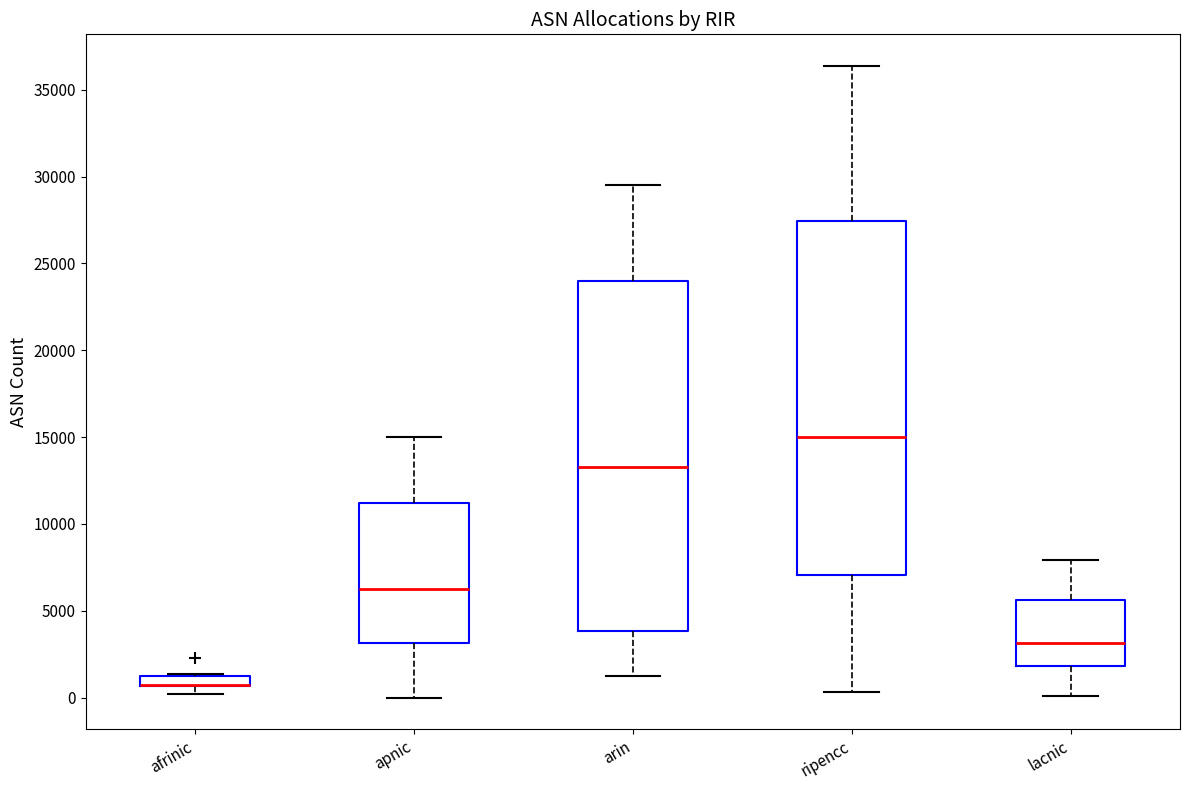

Where is the lower edge of the box for afrinic on the y-axis? The values are not printed on the chart, so give them approximately, as read against the axis.

500